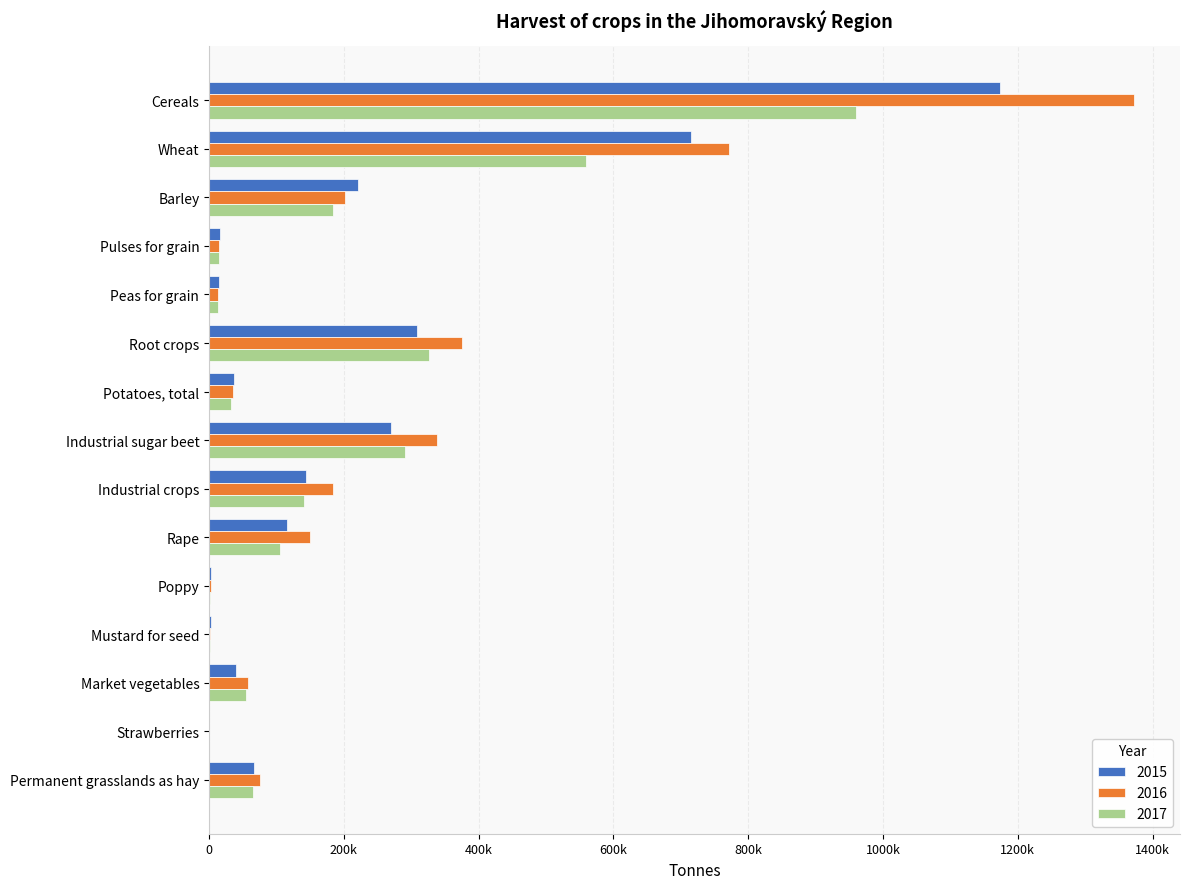

Between Cereals and Market vegetables, which series saw the biggest shift?

2016